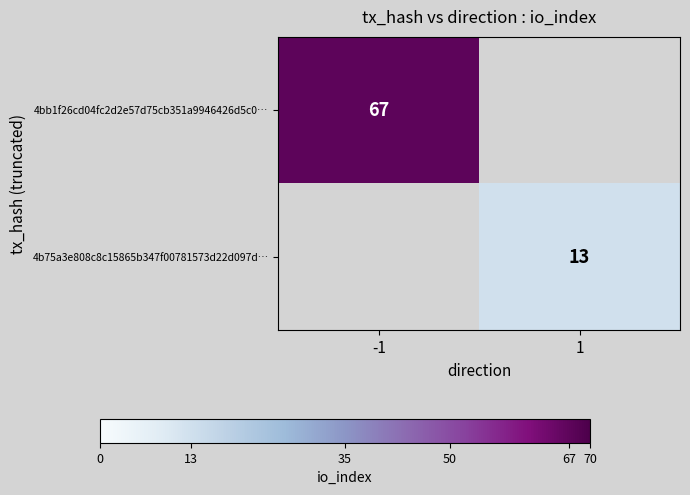

The 4bb1f26cd04fc2d2e57d75cb351a9946426d5c0… series shows 67 at -1. True or false?

True